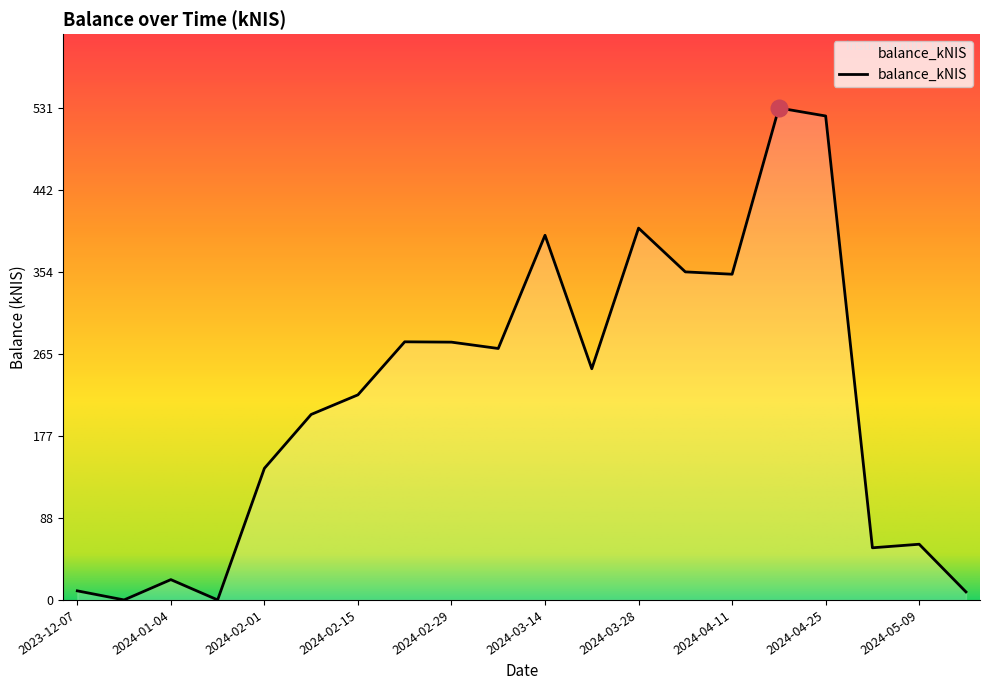

What is the maximum value shown in the chart?

530.7